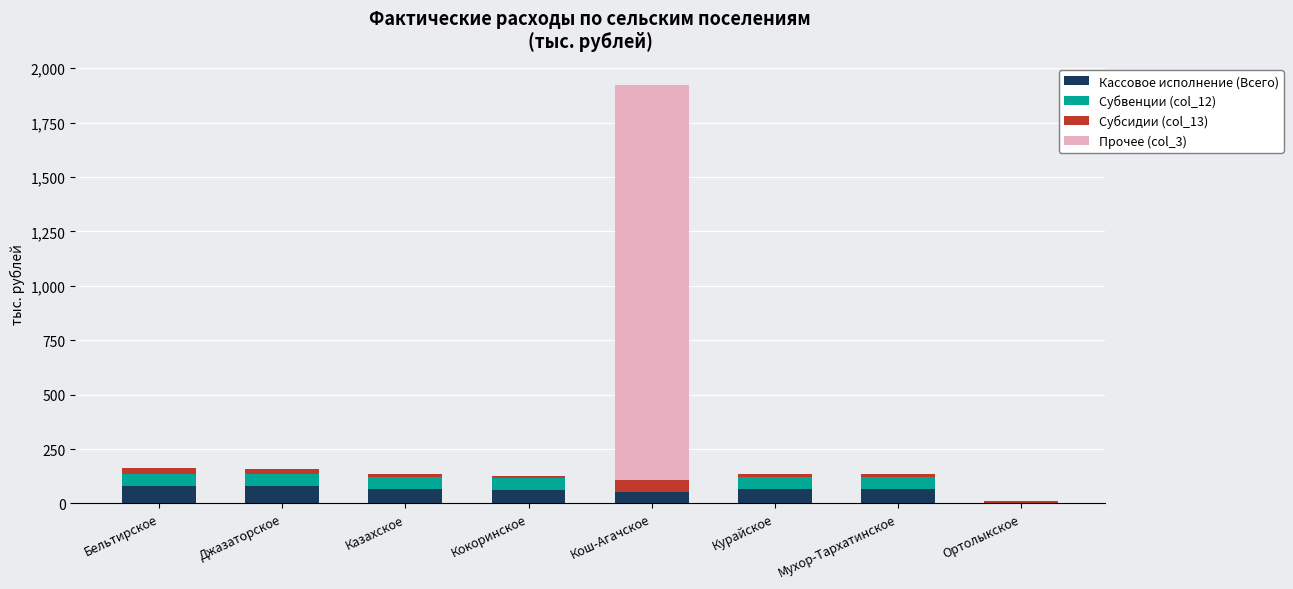

What is the total value across all series at Кокоринское?

126.8